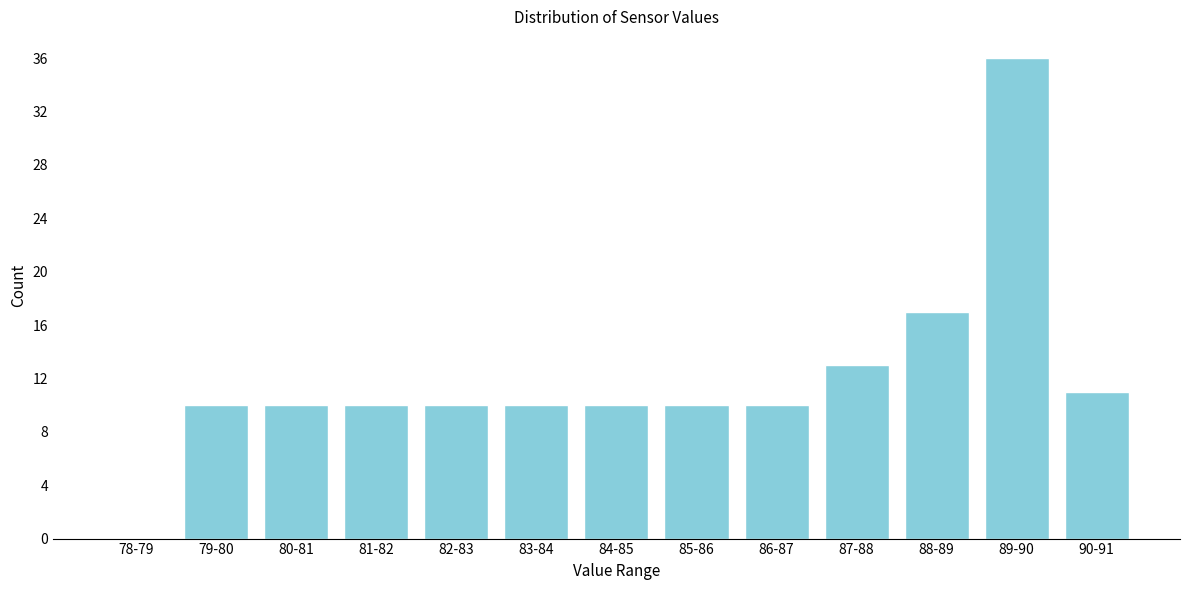

Reading right to left, extract all data points from this chart.

90-91=11	89-90=36	88-89=17	87-88=13	86-87=10	85-86=10	84-85=10	83-84=10	82-83=10	81-82=10	80-81=10	79-80=10	78-79=0